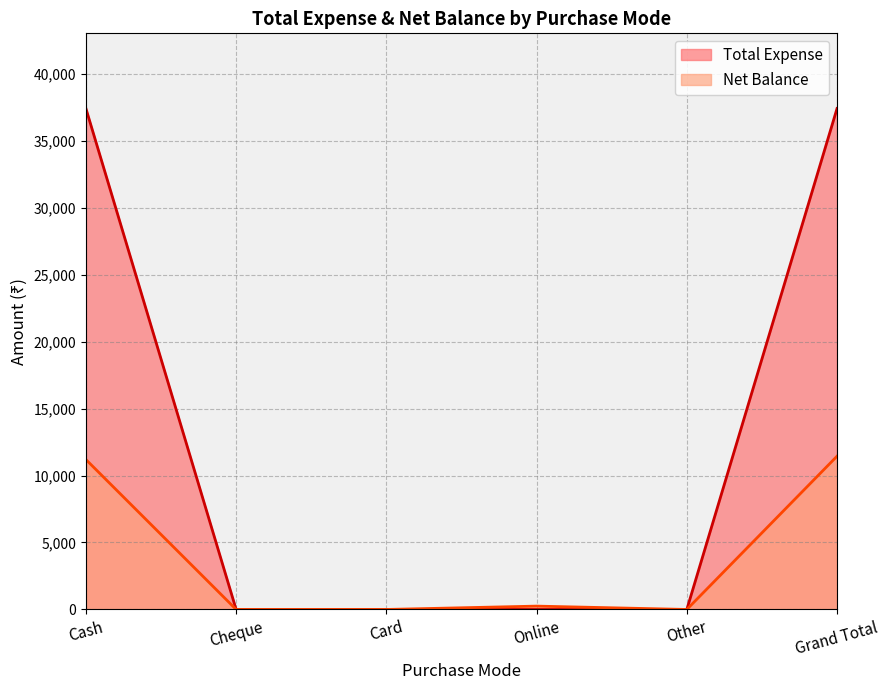

What is the sum of all Total Expense values?

74810